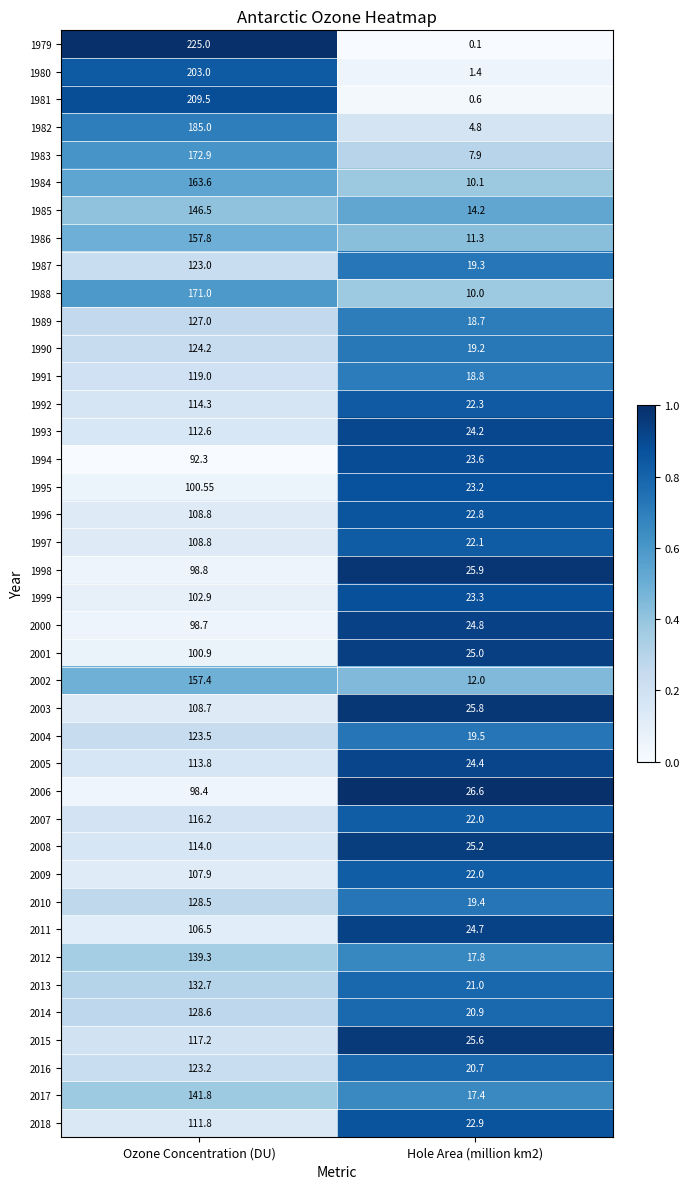

Which series has the largest range (max minus min)?

1979